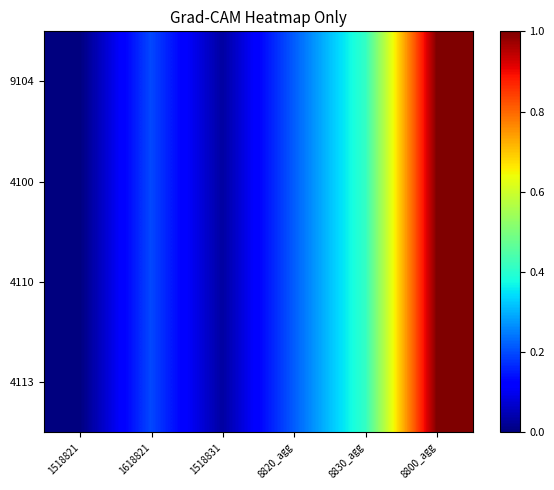

Which series has the largest range (max minus min)?

9104